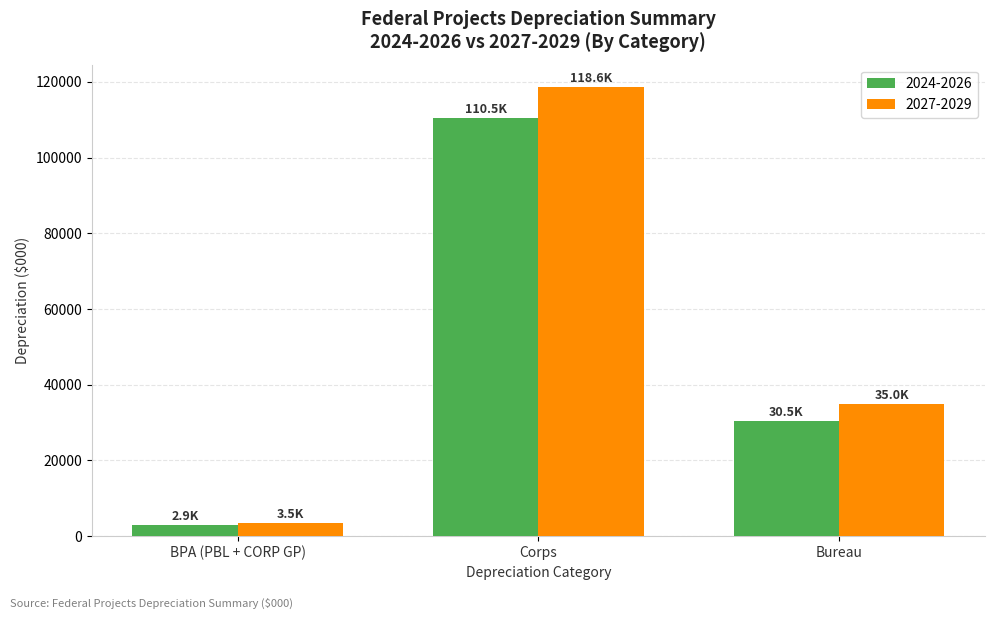

Rank the series by their average value, from highest to lowest.

2027-2029, 2024-2026